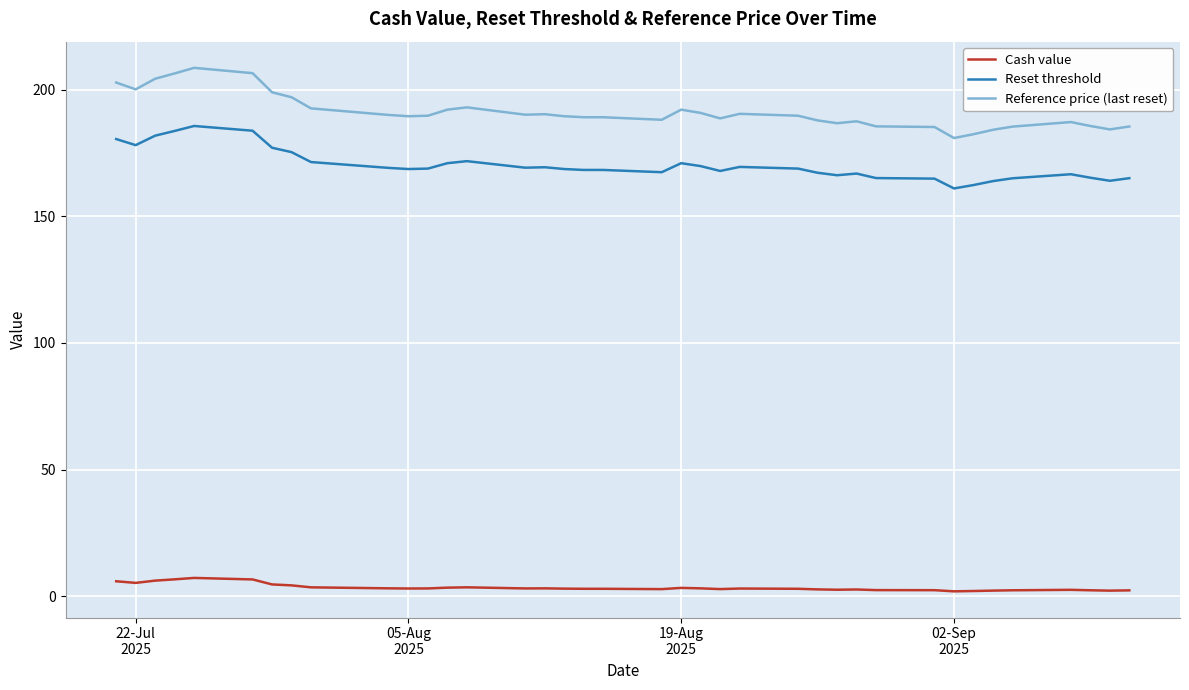

What is the maximum value for Reset threshold?

185.7